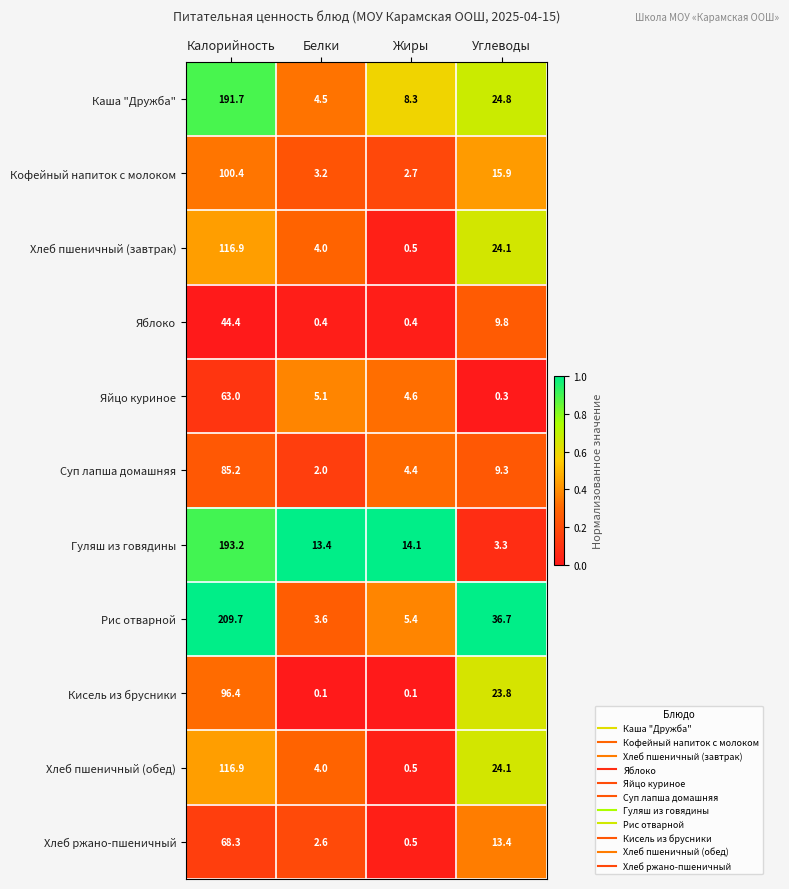

Rank the categories by Яйцо куриное value from highest to lowest.

Калорийность, Белки, Жиры, Углеводы